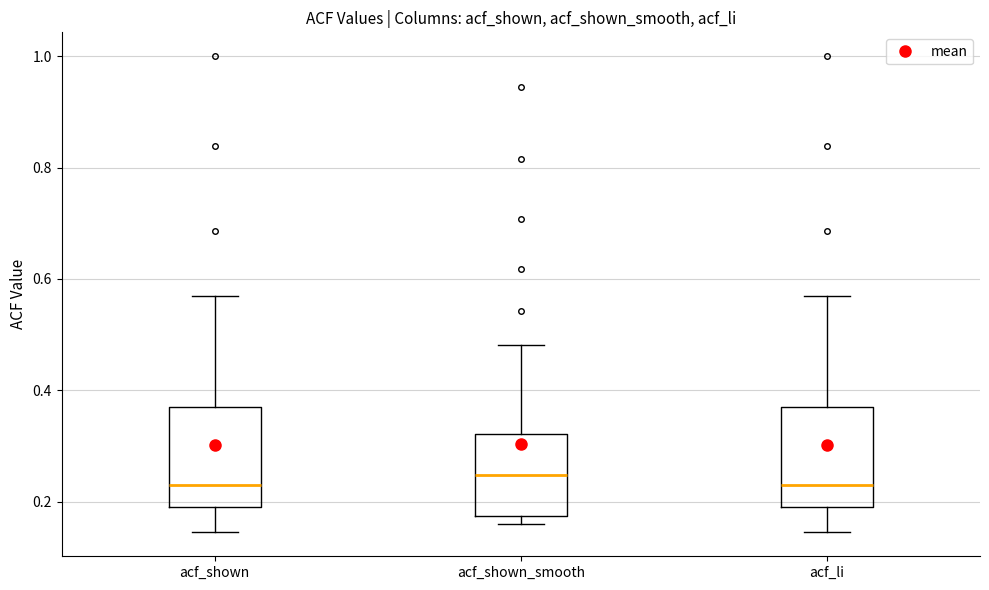

Where is the upper edge of the box for acf_shown on the y-axis? The values are not printed on the chart, so give them approximately, as read against the axis.

0.38